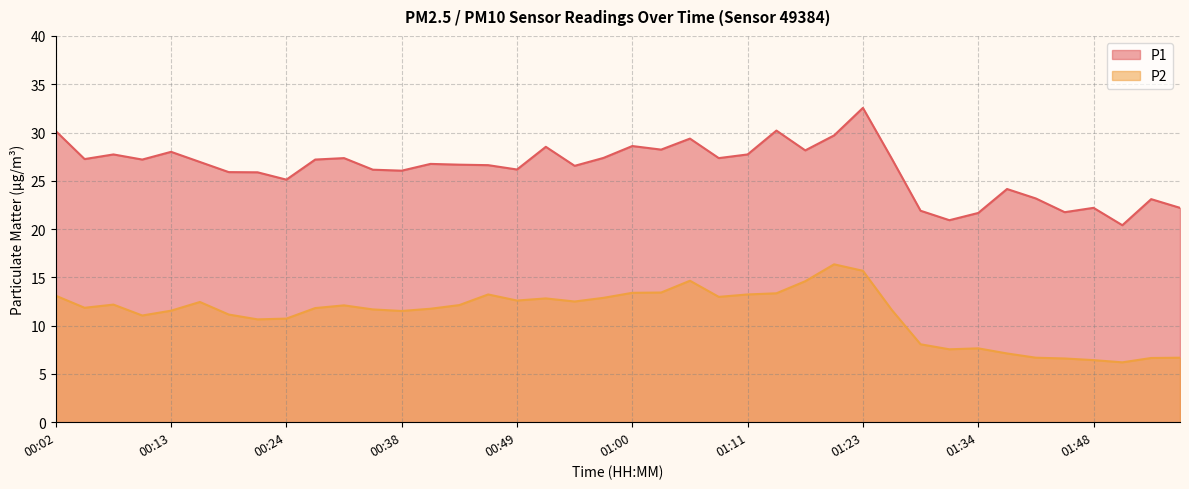

What is the minimum value shown in the chart?

6.2